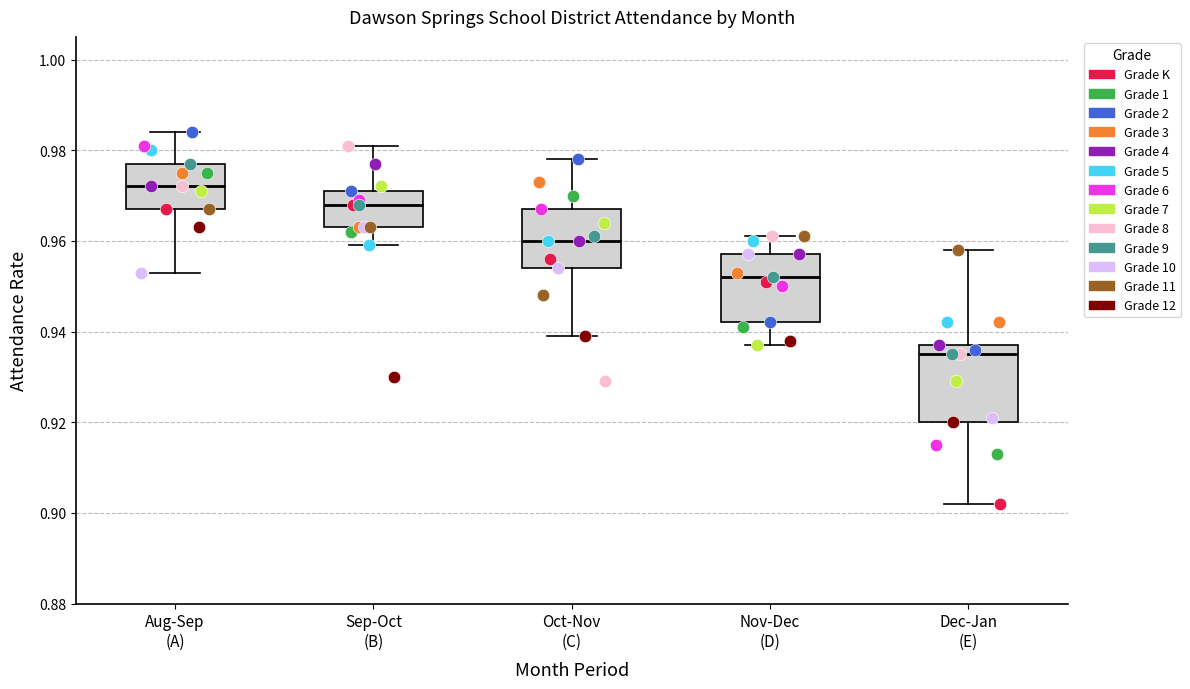

Comparing the boxes themselves (not the whiskers), which one is the tallest?

Dec-Jan (E)